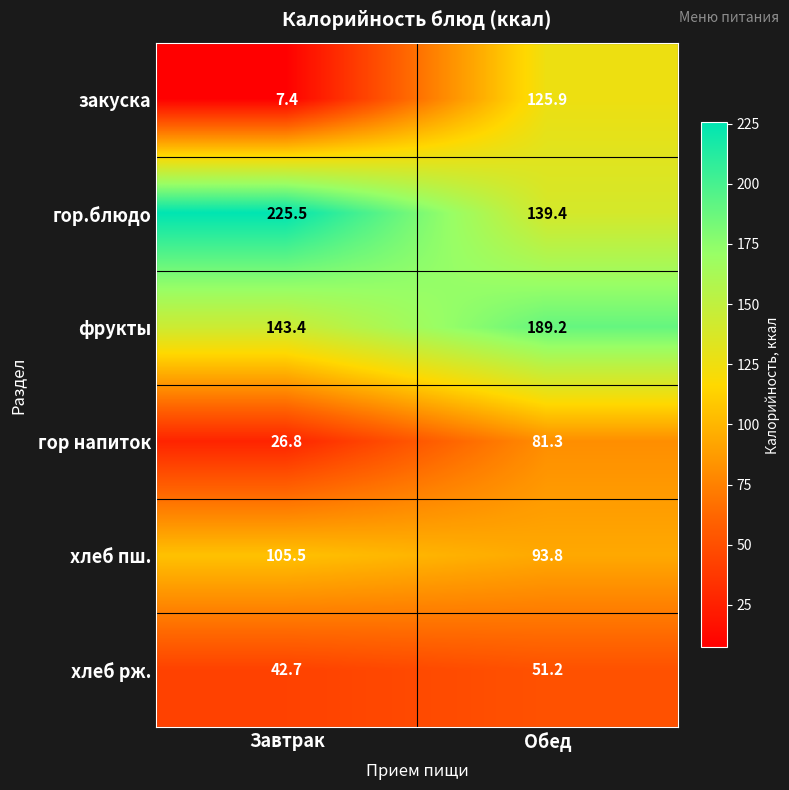

The value of закуска at Завтрак is 5.2. True or false?

False